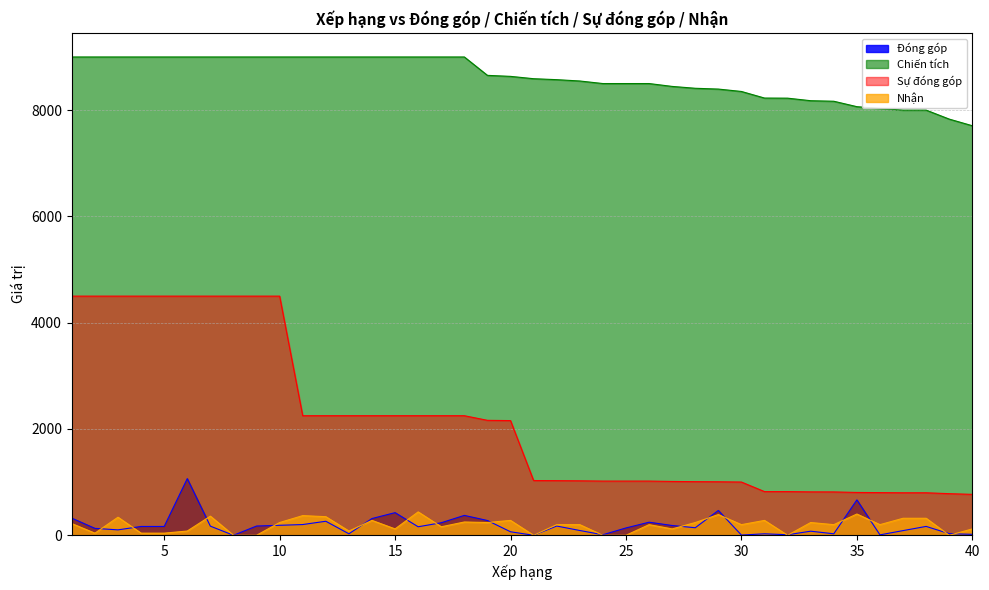

Where does the Sự đóng góp series first go above 2158?

1